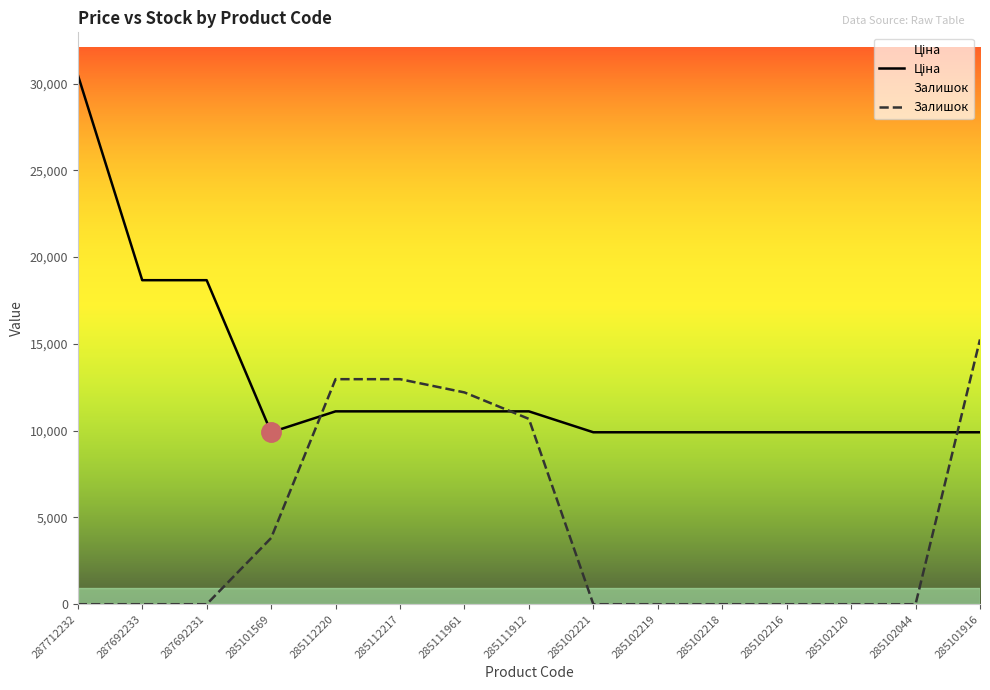

Which has a higher value, 285102219 or 285102218?

285102219